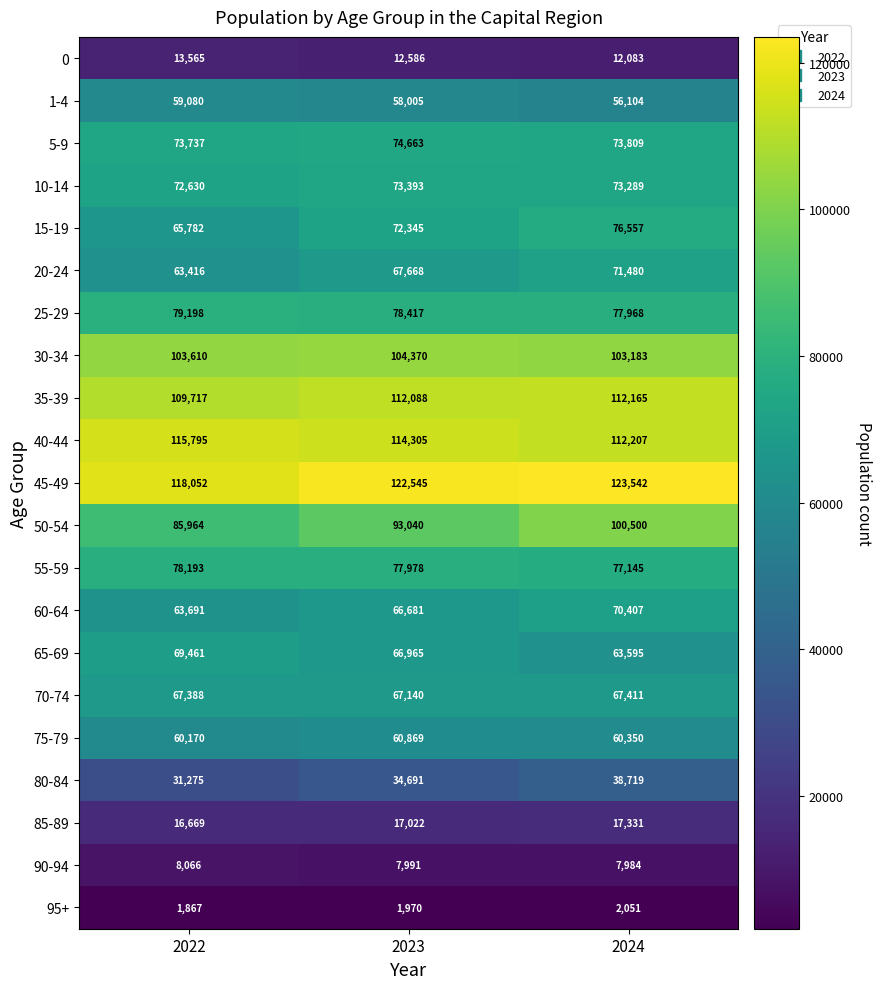

At which label does 5-9 first exceed 73809?

2023